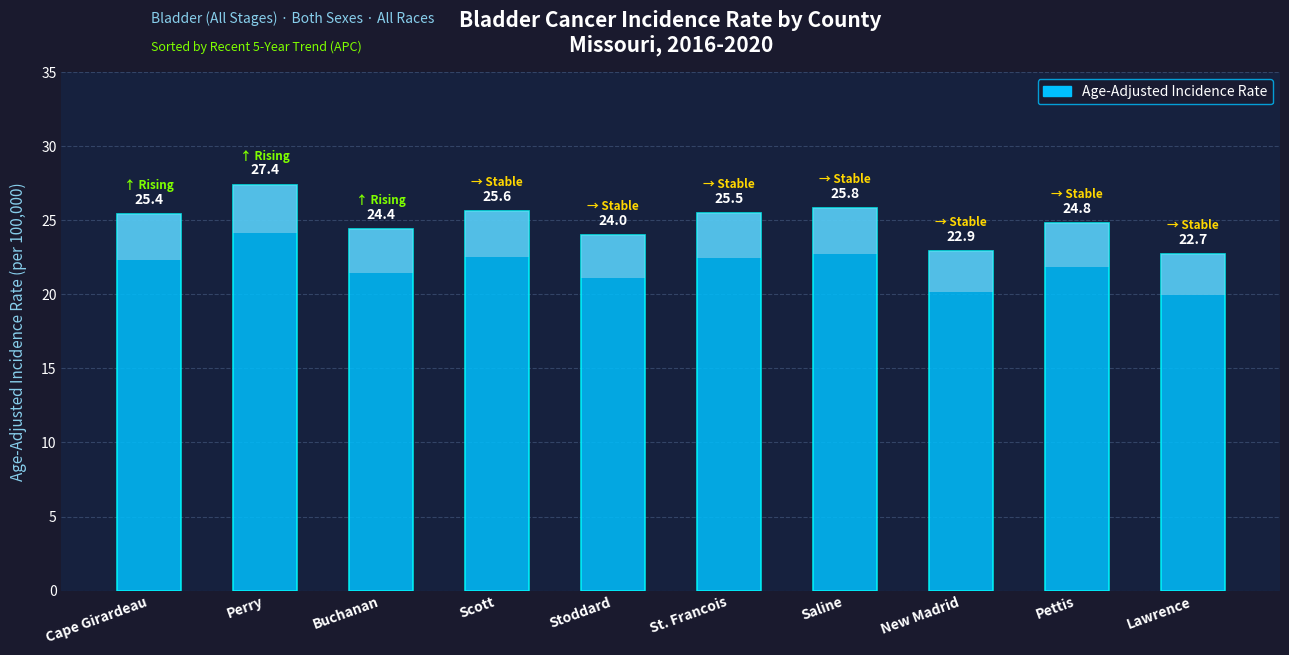

Rank the categories by value from lowest to highest.

Lawrence, New Madrid, Stoddard, Buchanan, Pettis, Cape Girardeau, St. Francois, Scott, Saline, Perry